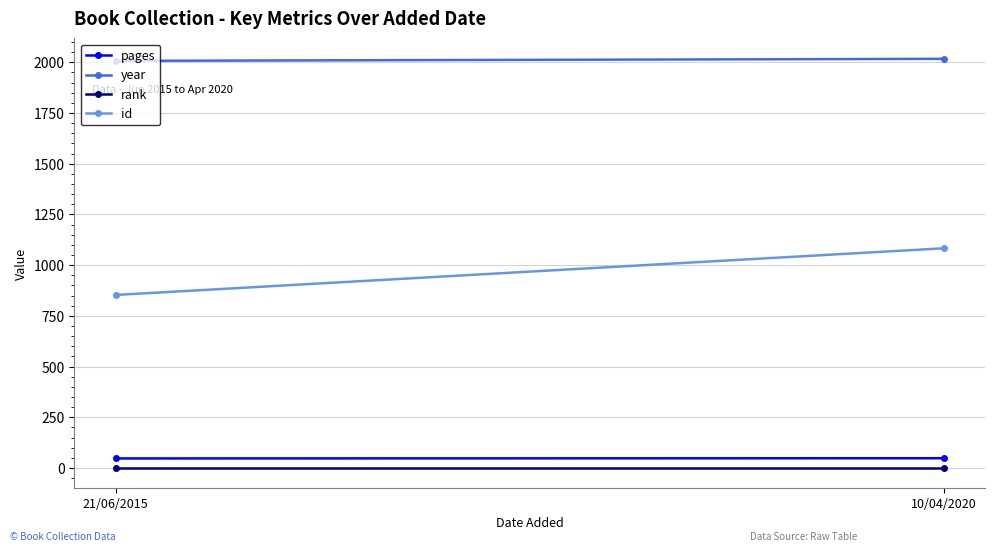

How many data points does each series have?

2